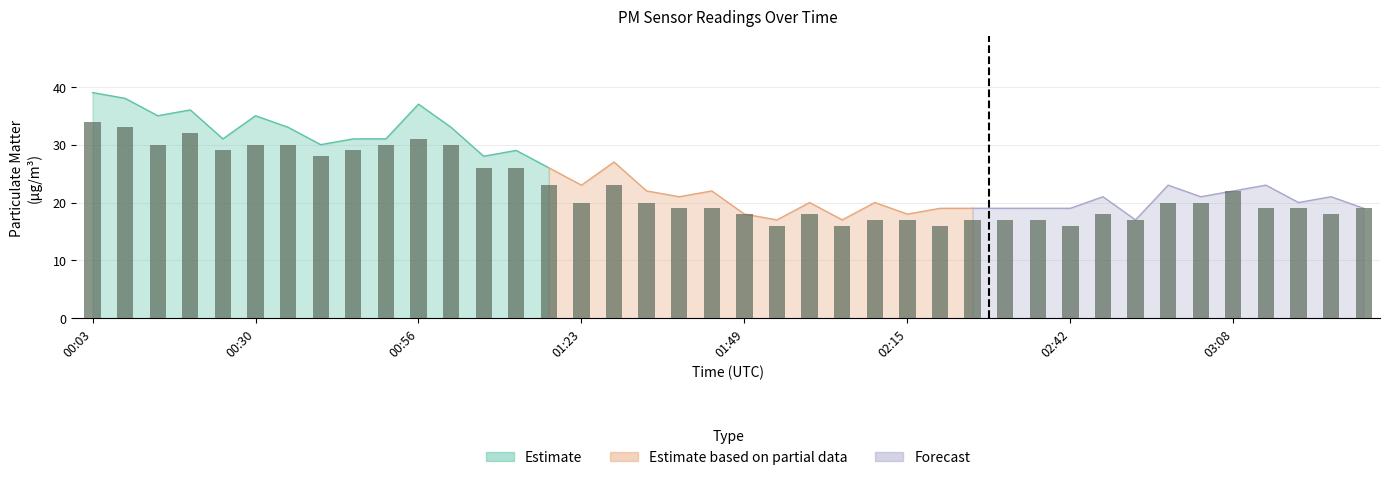

Which has a higher value, 9 or 38?

9